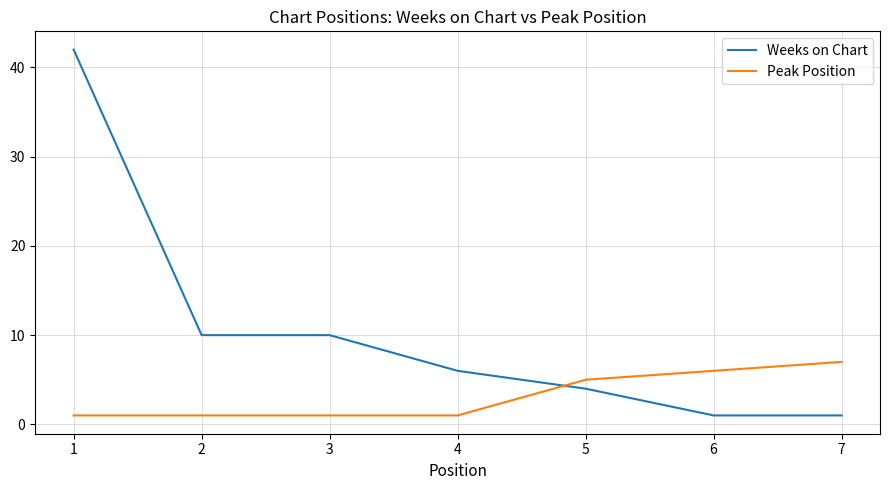

Count the number of data series in this chart.

2